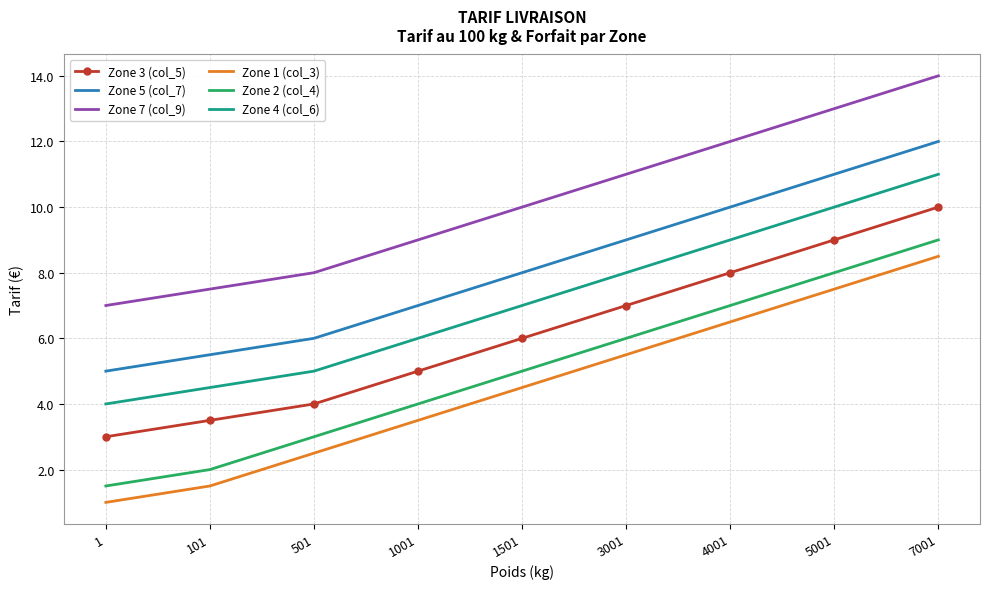

What are all the series names shown in the legend?

Zone 3 (col_5), Zone 5 (col_7), Zone 7 (col_9), Zone 1 (col_3), Zone 2 (col_4), Zone 4 (col_6)